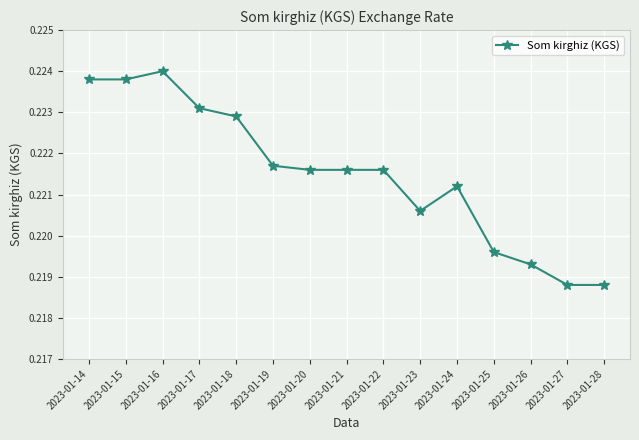

Count the number of categories in the chart.

15